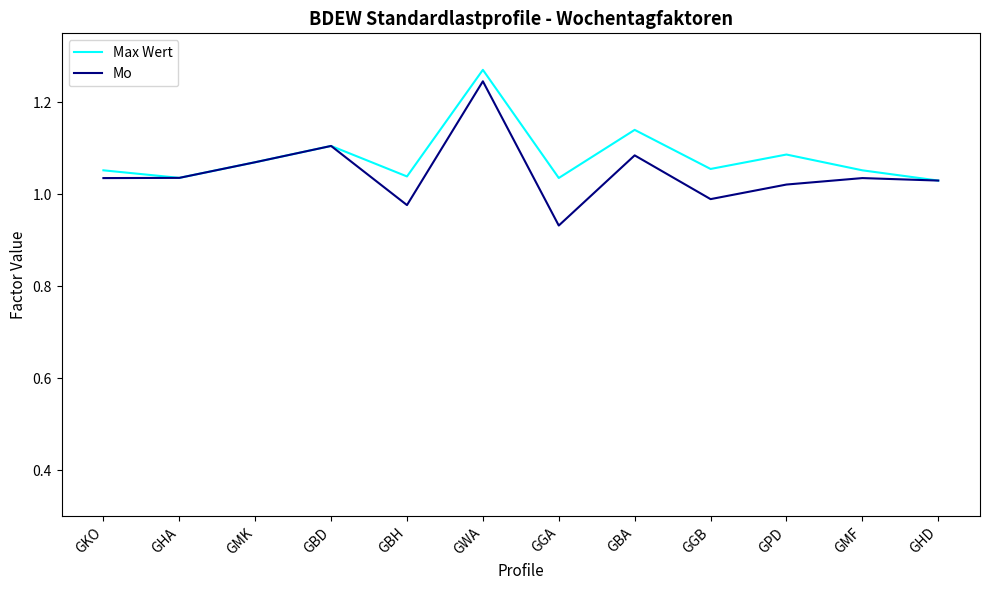

Rank the series at GBA from highest to lowest value.

Max Wert, Mo